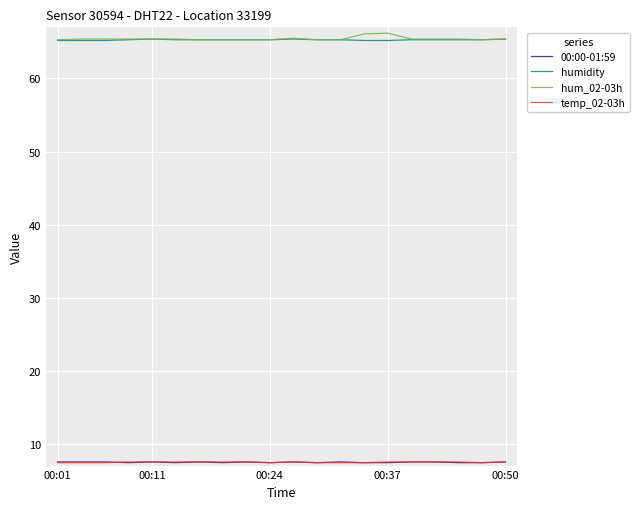

What is the highest value of the humidity series?

65.4